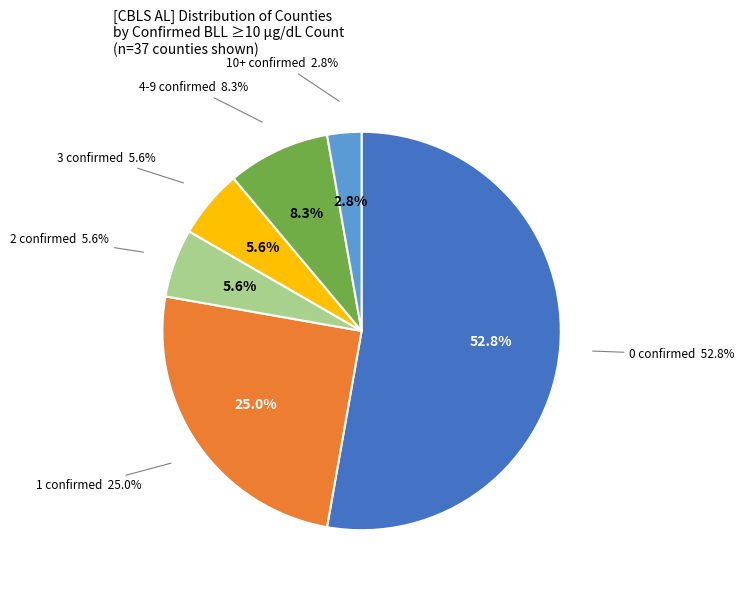

How many slices are in this pie chart?

5